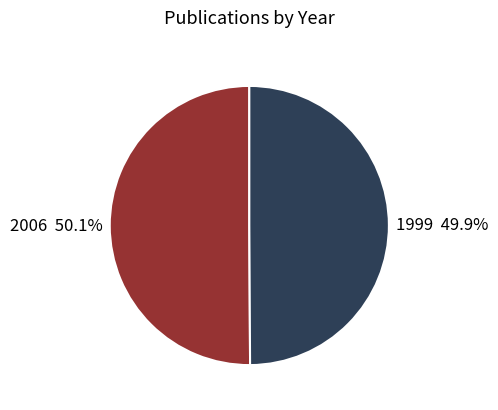

What percentage is the 2006 slice, to the nearest percent?

50%